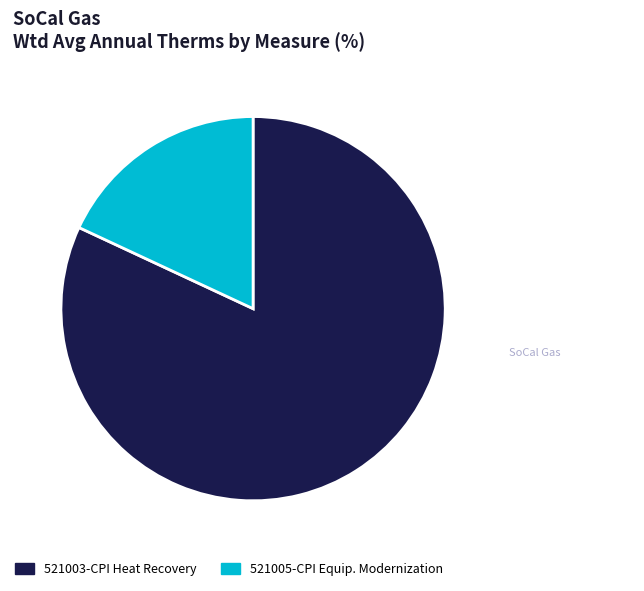

The 521005-CPI Equip. Modernization slice represents 13% of the pie. True or false?

False